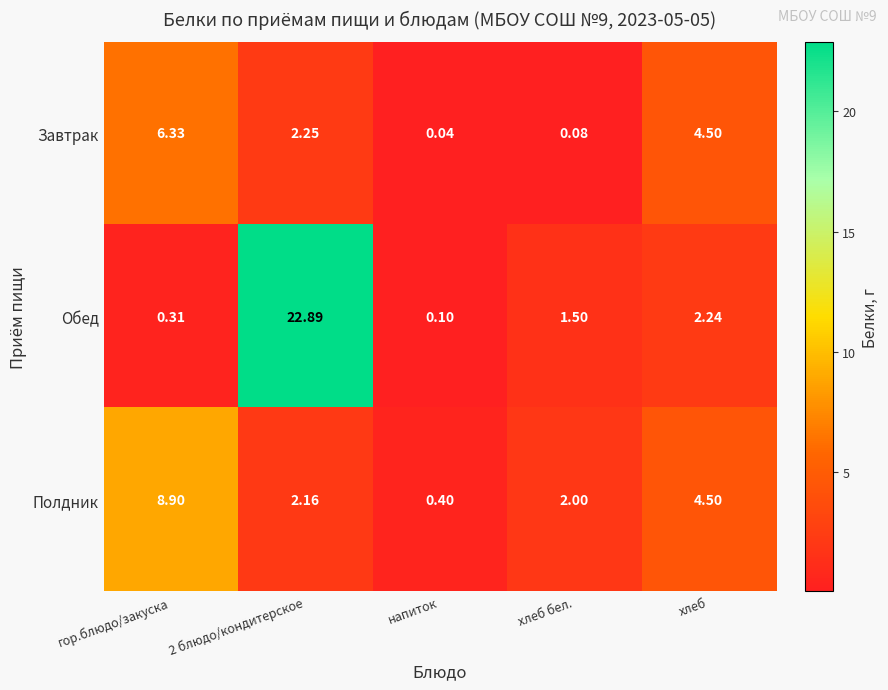

Is the value of Полдник at хлеб бел. greater than the value of Завтрак at 2 блюдо/кондитерское?

No